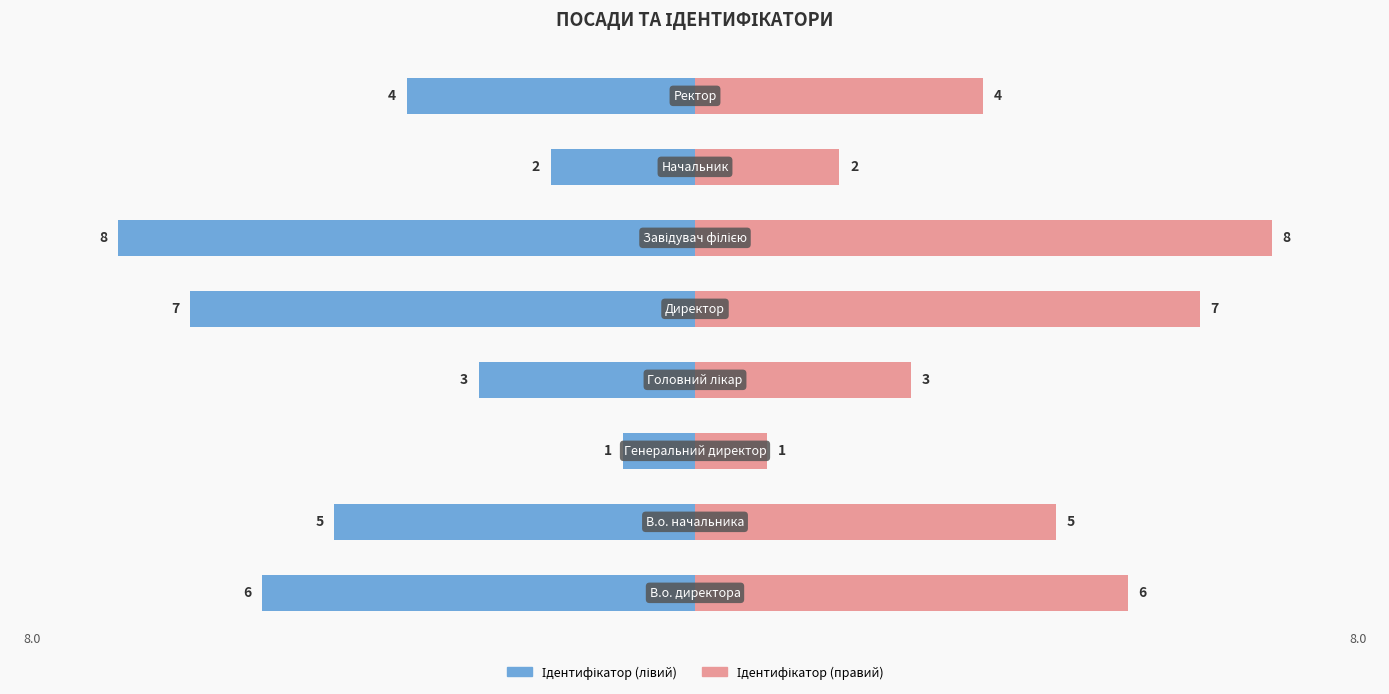

Which series has the largest total across all categories?

Ідентифікатор (правий)